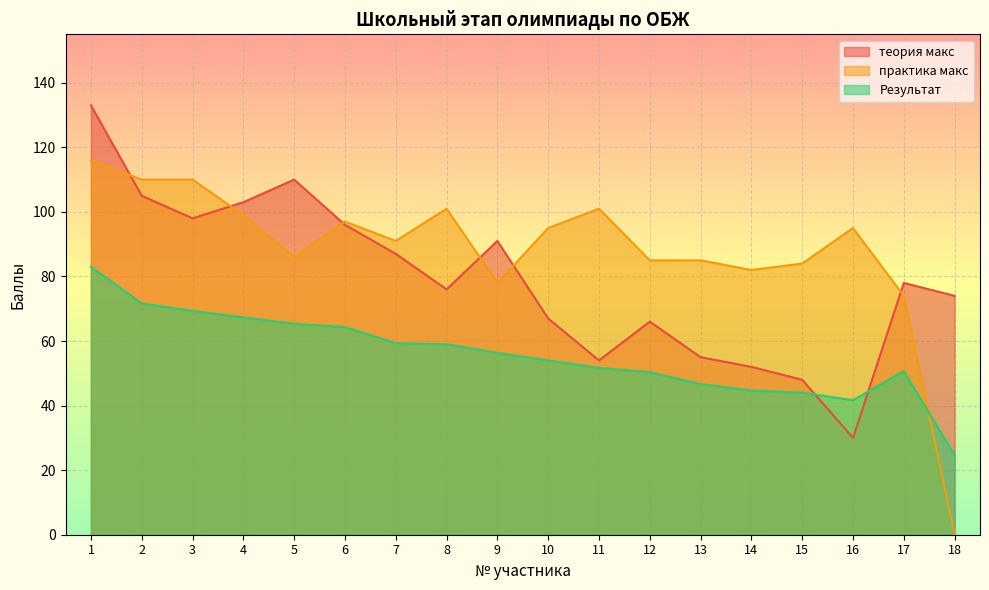

Which has a higher value, 18 or 11?

18